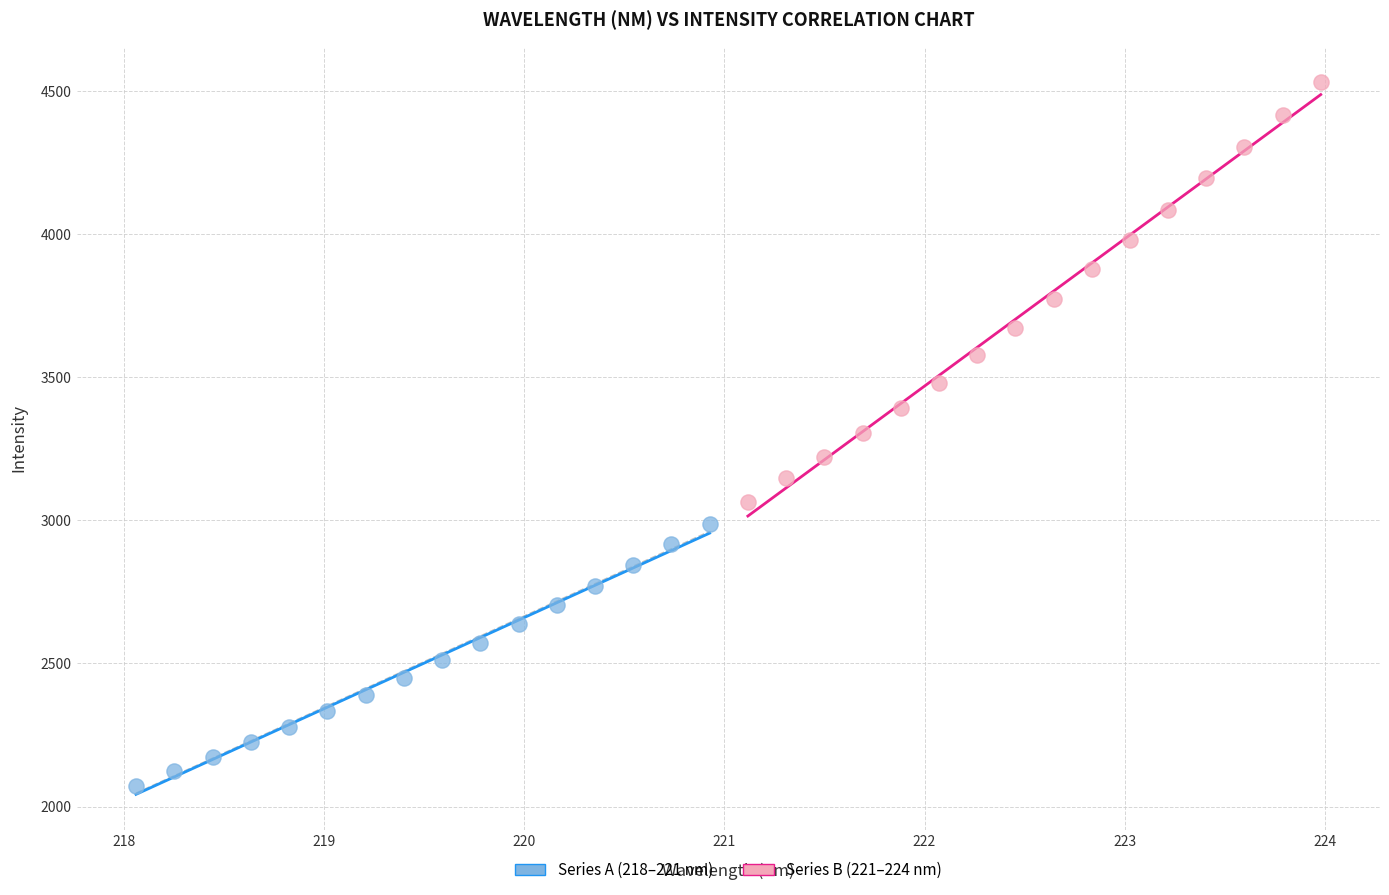

Which series contains the highest Y value?

Series B (221–224 nm)